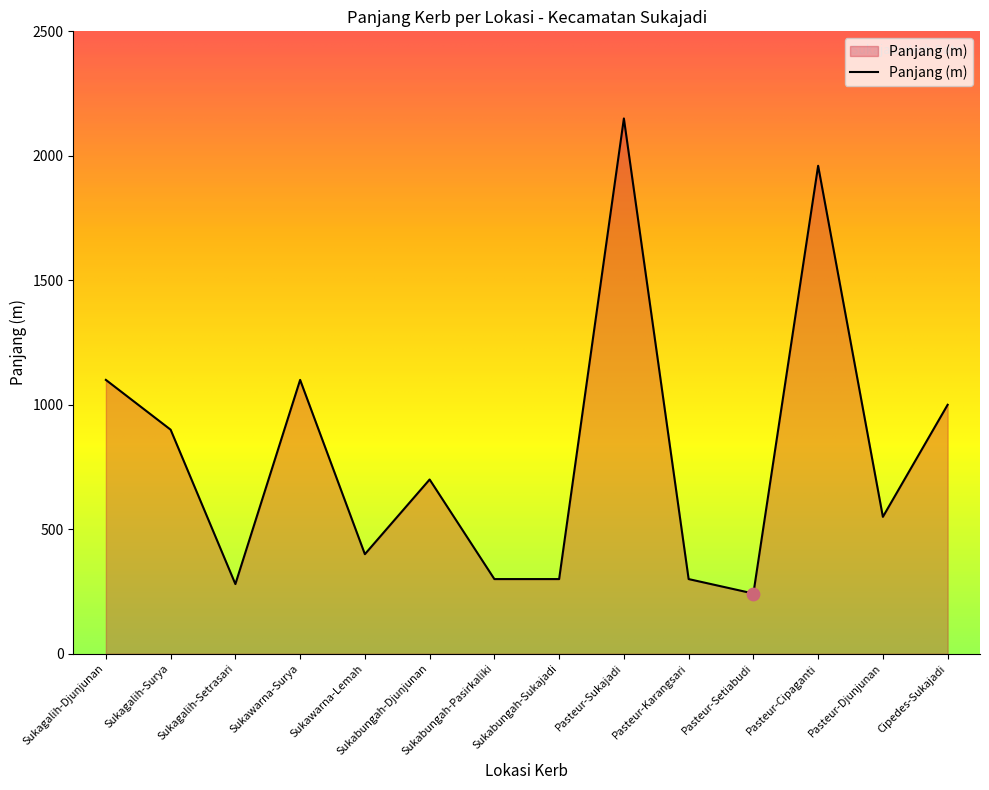

Approximately how many times larger is the value at Sukabungah-Djunjunan compared to Cipedes-Sukajadi?

0.7